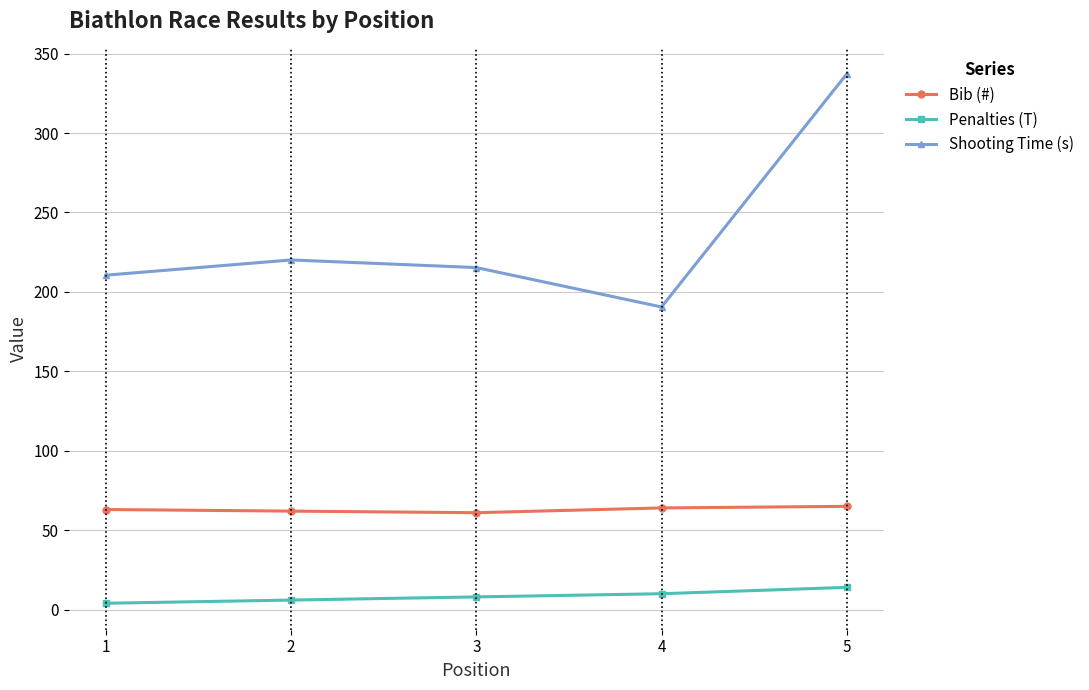

What is the spread (max minus min) of values at 5?

323.2